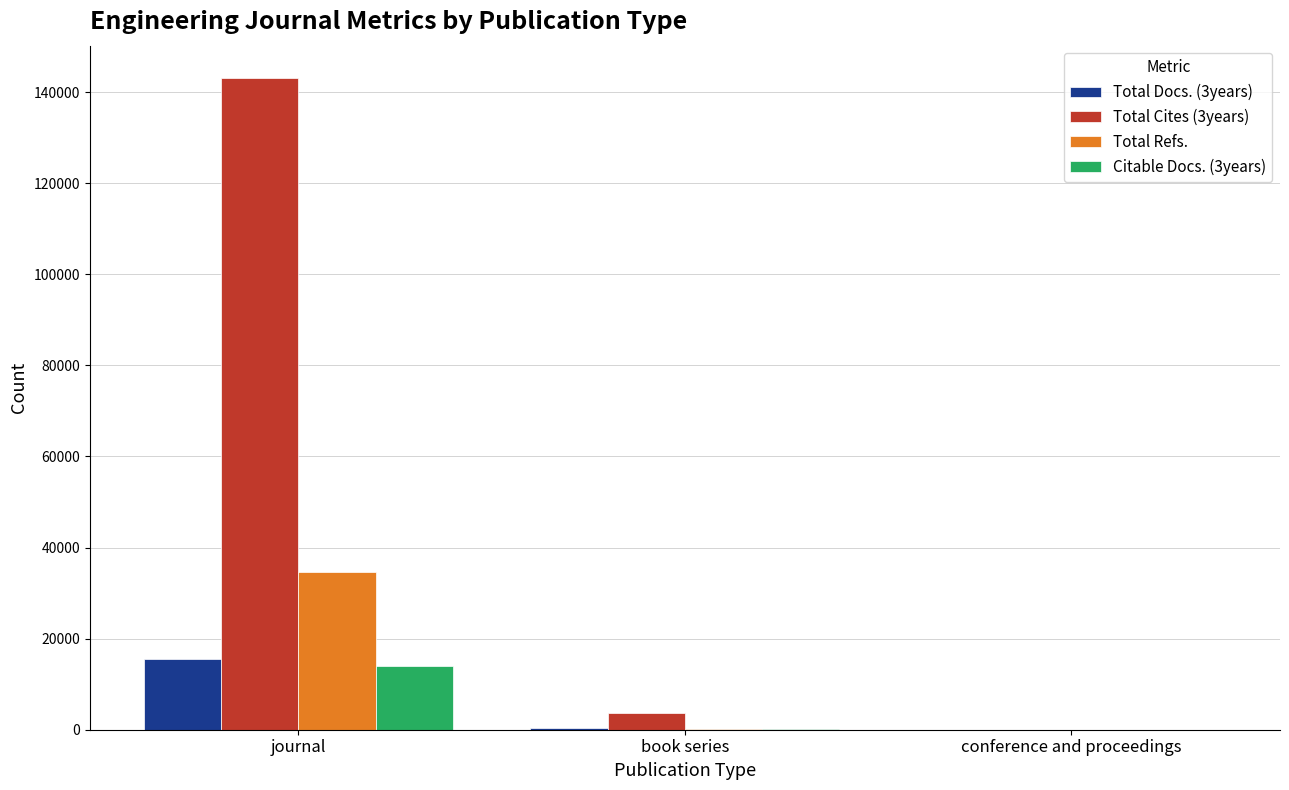

Where does the Total Docs. (3years) series first go above 392?

journal